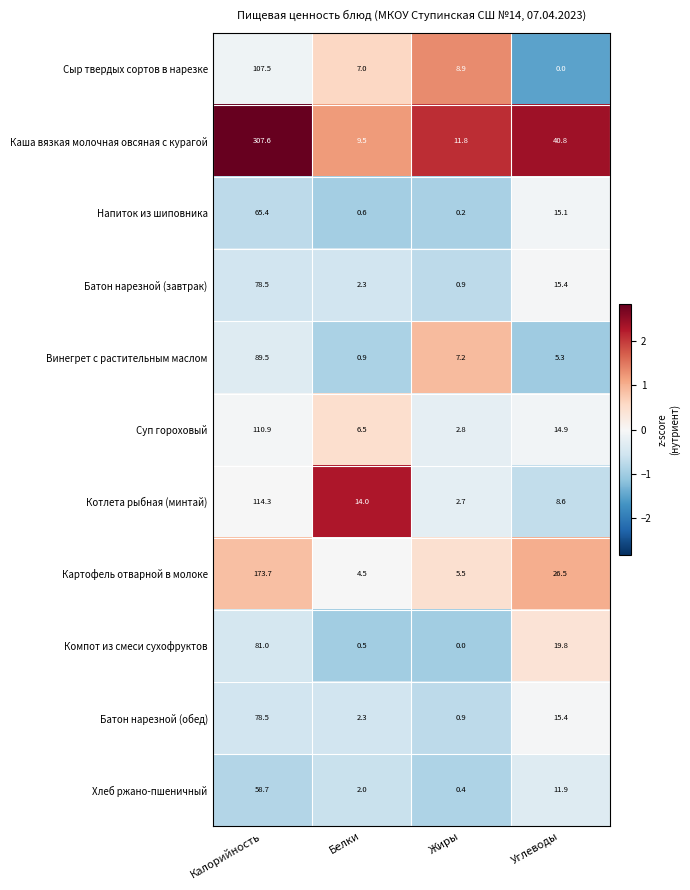

True or false: Батон нарезной (обед) has a value of 3.9 at Белки.

False